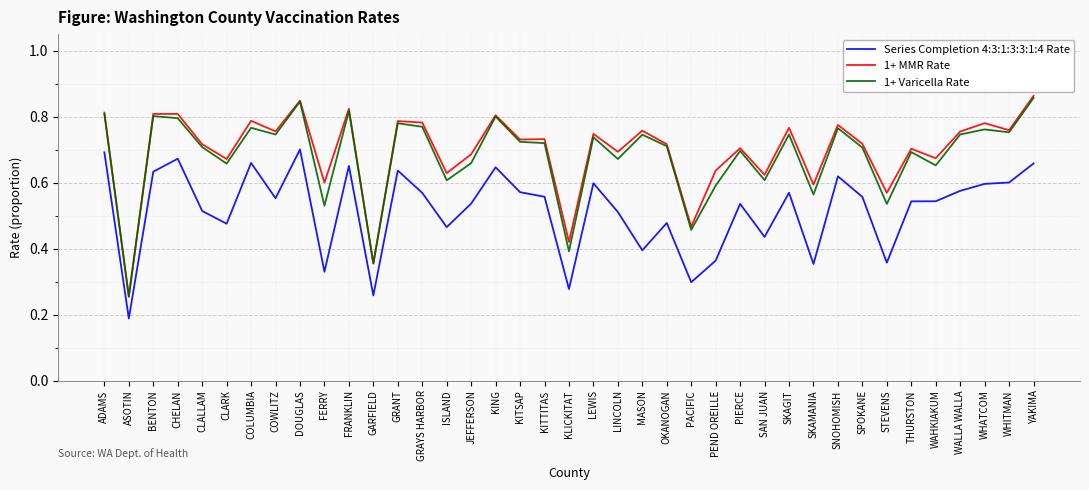

Count the number of data series in this chart.

3